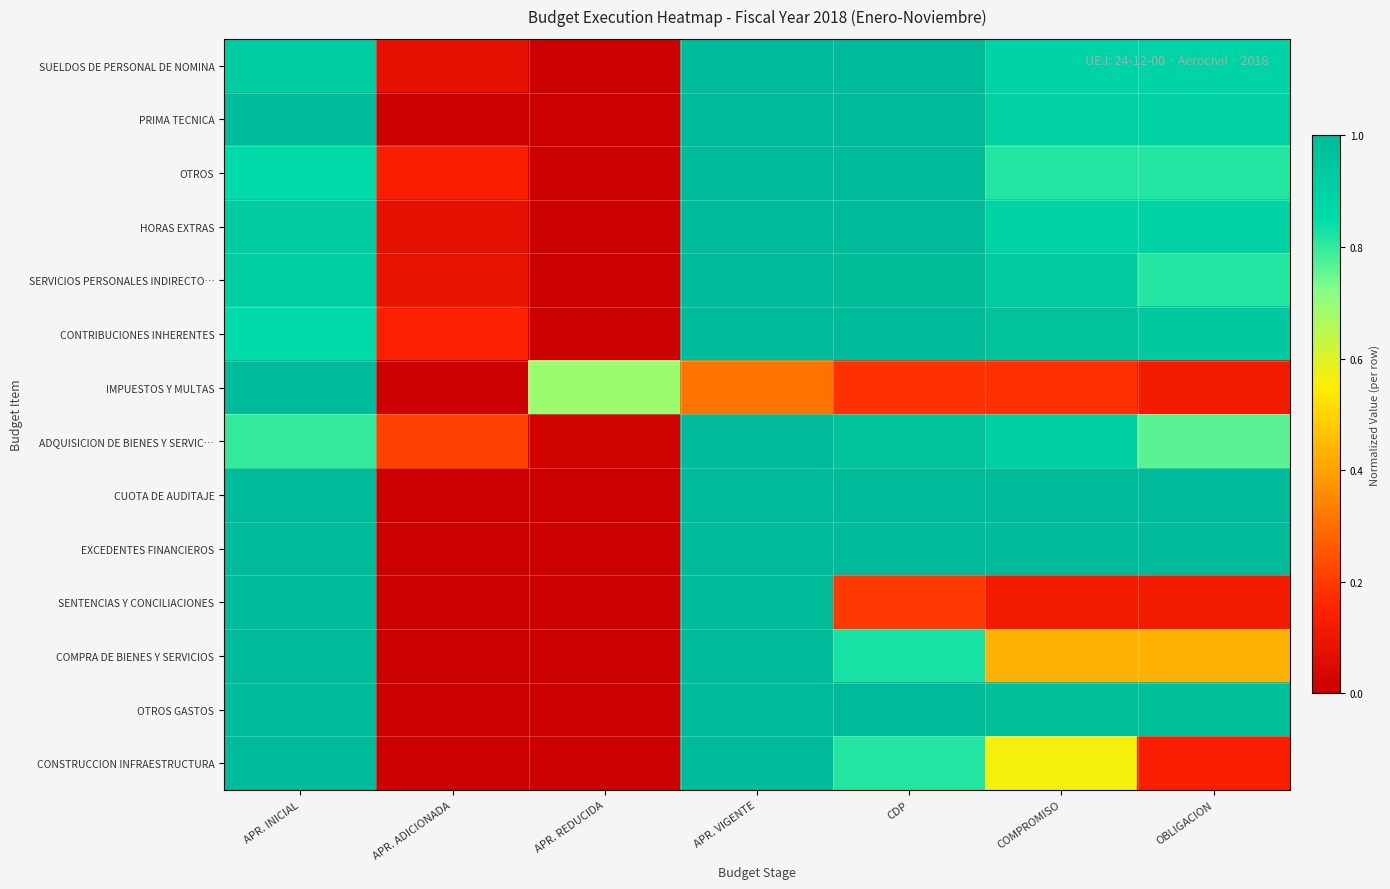

Which category has the highest value across all series?

APR. VIGENTE